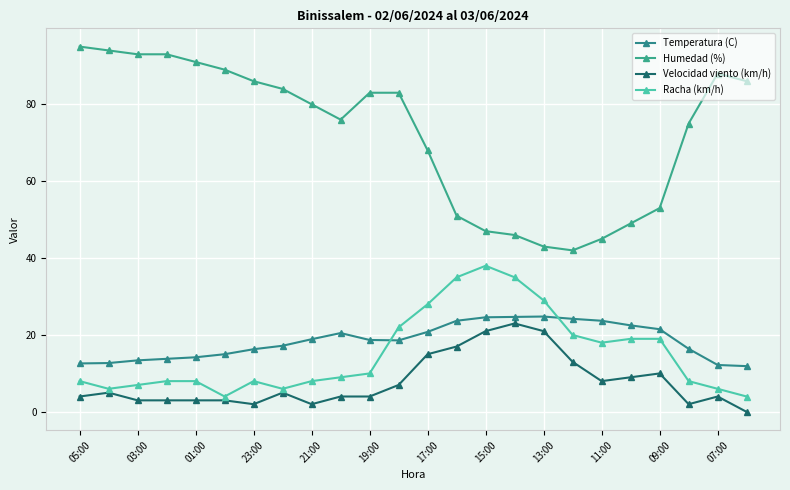

Reading right to left, list all the values displayed in this chart.

Temperatura (C): 11.9	12.2	16.4	21.5	22.5	23.7	24.2	24.8	24.7	24.6	23.7	20.8	18.6	18.7	20.5	18.9	17.2	16.3	15.0	14.2	13.8	13.4	12.7	12.6
Humedad (%): 86.0	88.0	75.0	53.0	49.0	45.0	42.0	43.0	46.0	47.0	51.0	68.0	83.0	83.0	76.0	80.0	84.0	86.0	89.0	91.0	93.0	93.0	94.0	95.0
Velocidad viento (km/h): 0.0	4.0	2.0	10.0	9.0	8.0	13.0	21.0	23.0	21.0	17.0	15.0	7.0	4.0	4.0	2.0	5.0	2.0	3.0	3.0	3.0	3.0	5.0	4.0
Racha (km/h): 4.0	6.0	8.0	19.0	19.0	18.0	20.0	29.0	35.0	38.0	35.0	28.0	22.0	10.0	9.0	8.0	6.0	8.0	4.0	8.0	8.0	7.0	6.0	8.0